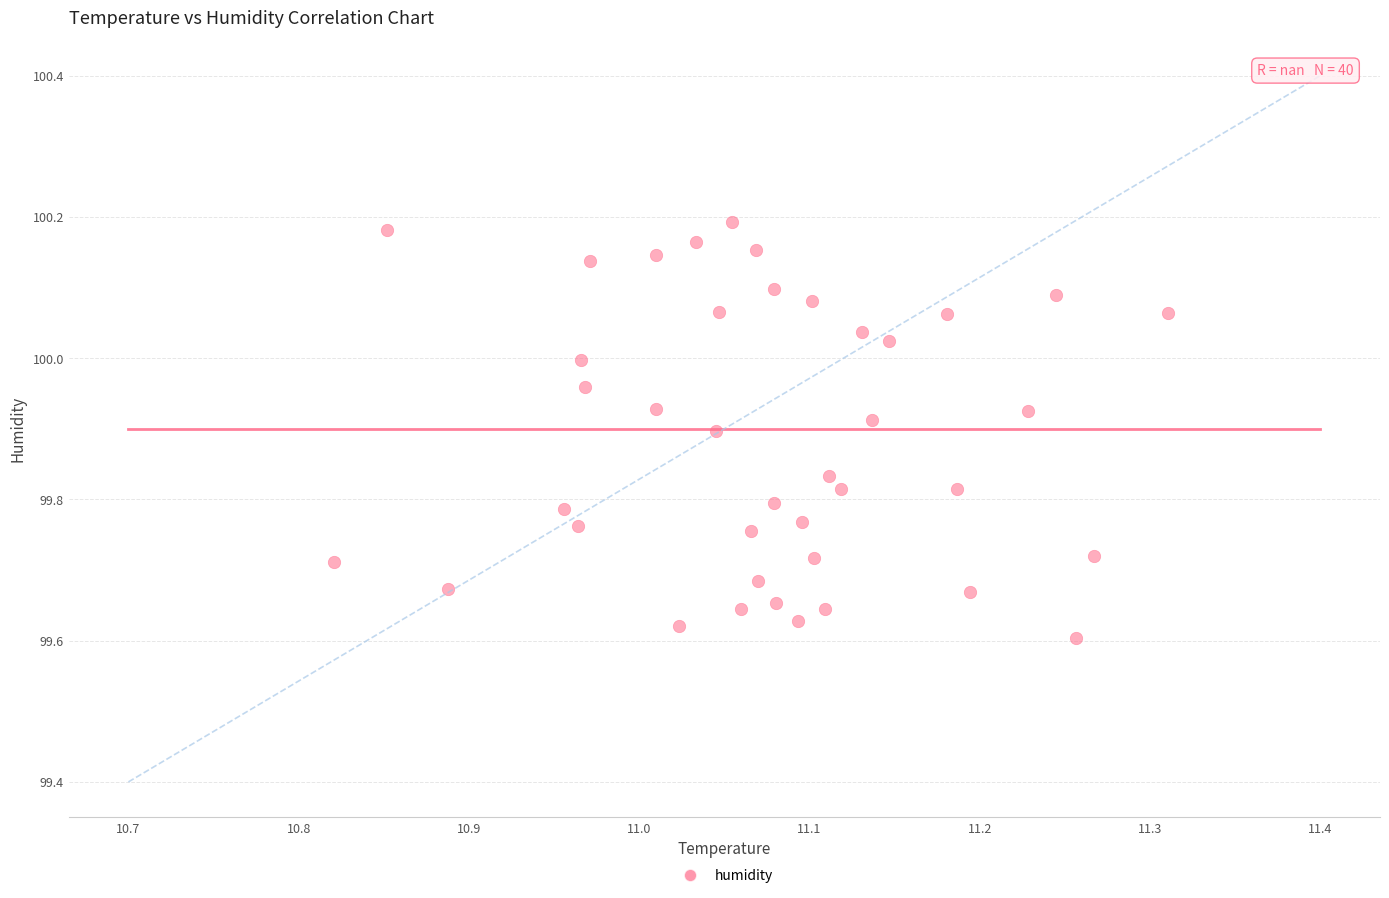

What is the range of Y values (max minus min)?

0.6